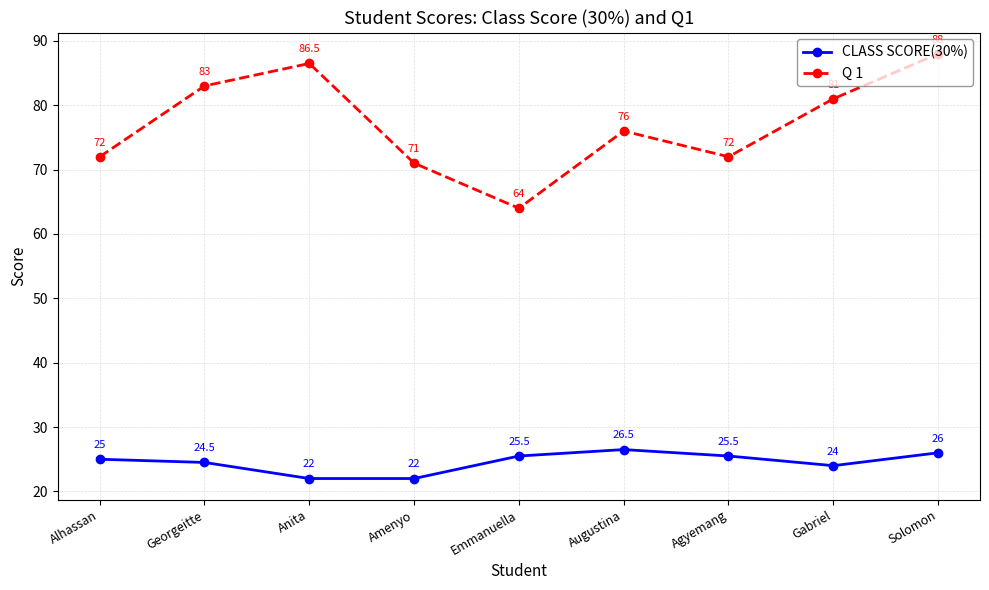

What is the total value across all series at Alhassan?

97.0